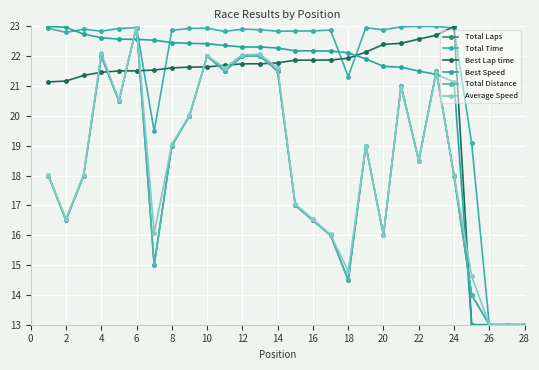

Does the chart have visible grid lines?

Yes